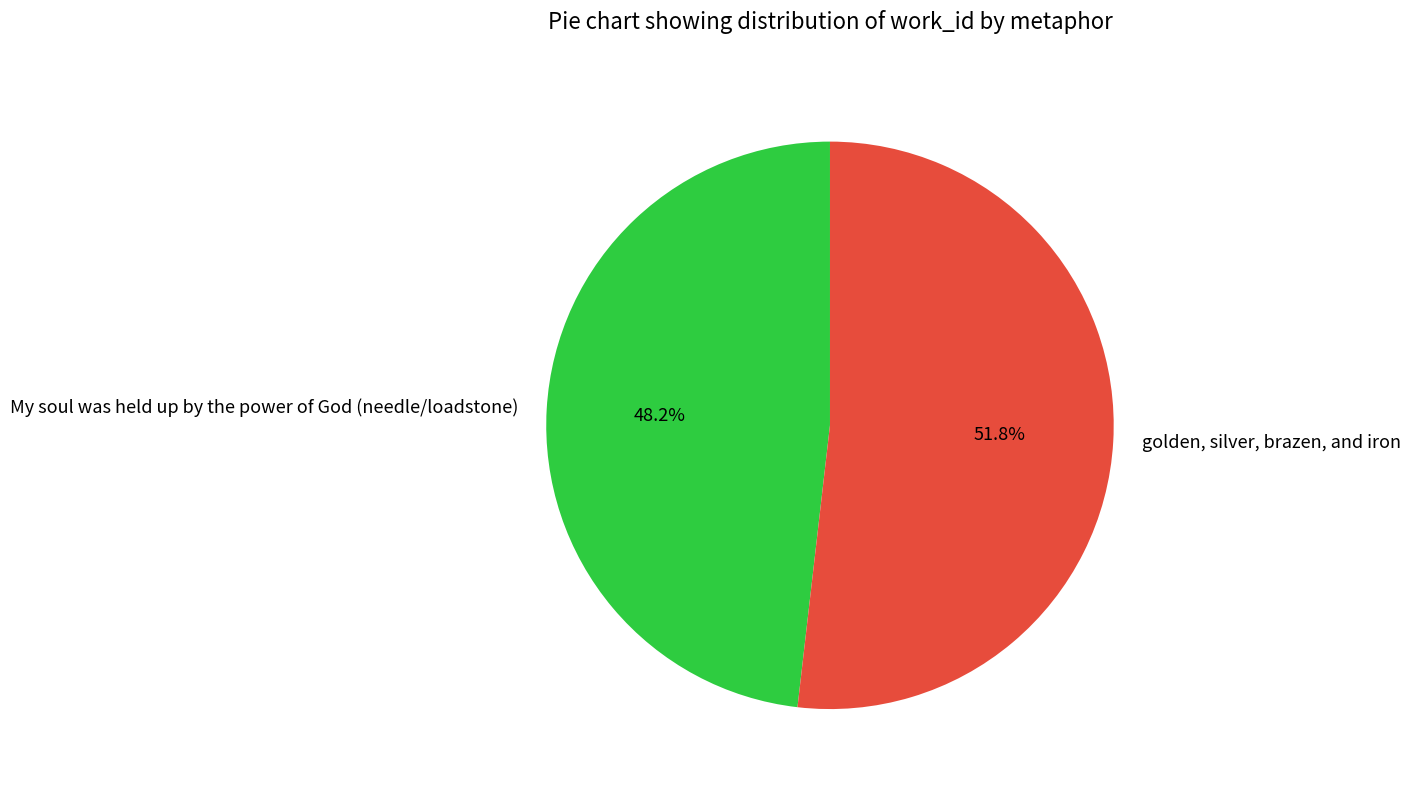

What is the majority slice?

golden, silver, brazen, and iron